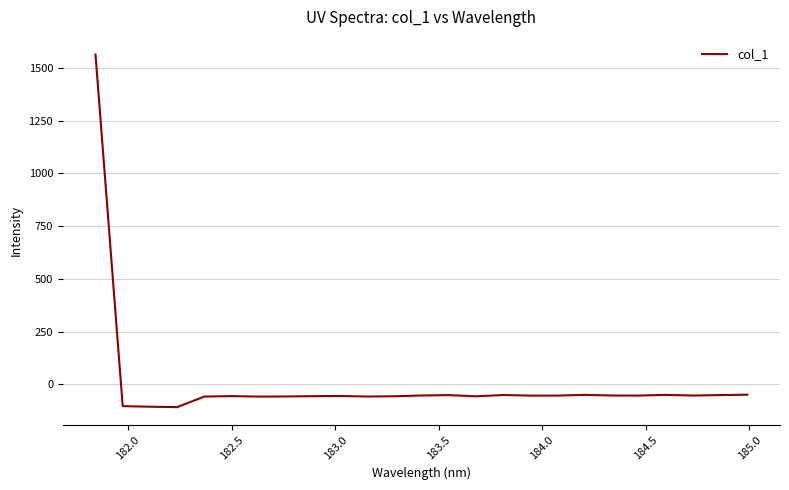

What is the sum of all values?

103.4